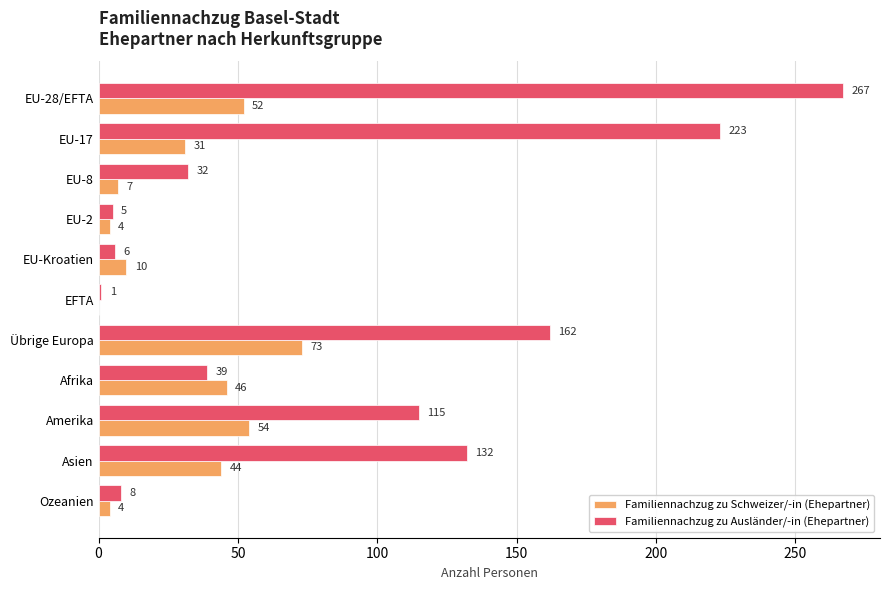

What is the sum of all Familiennachzug zu Ausländer/-in (Ehepartner) values?

990